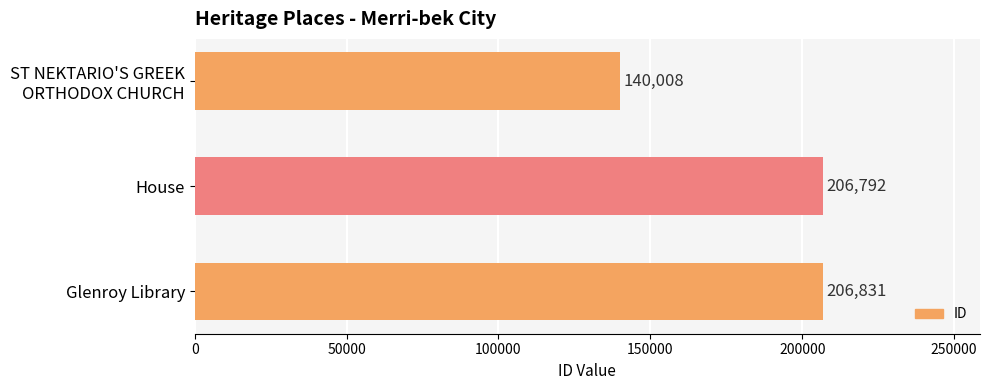

What is the smallest value displayed?

140008